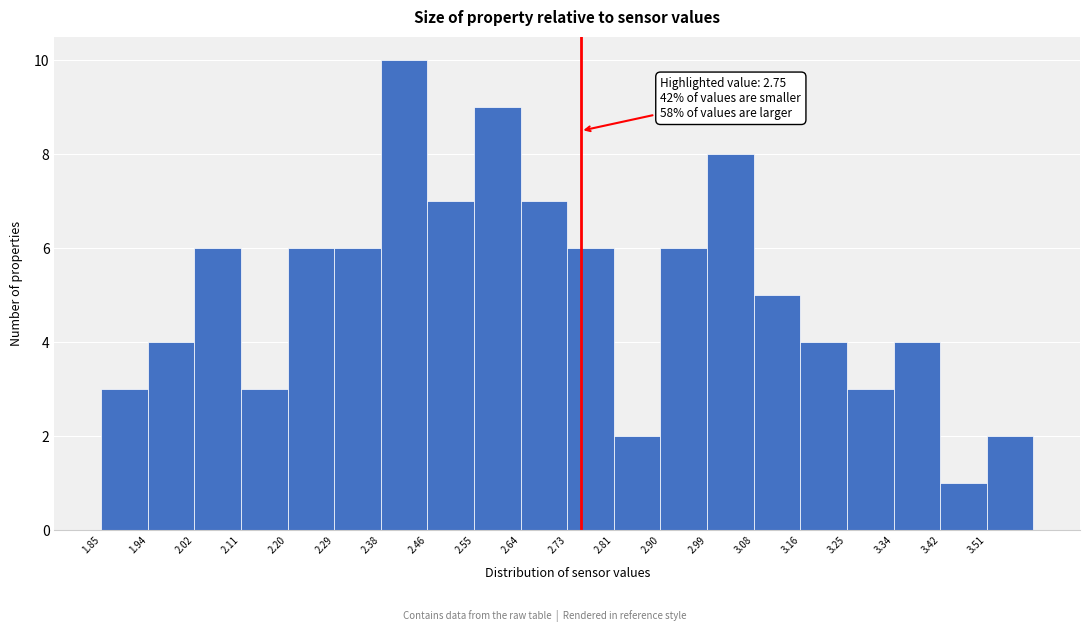

Over which range of the x-axis is the bar tallest?

2.38 to 2.46